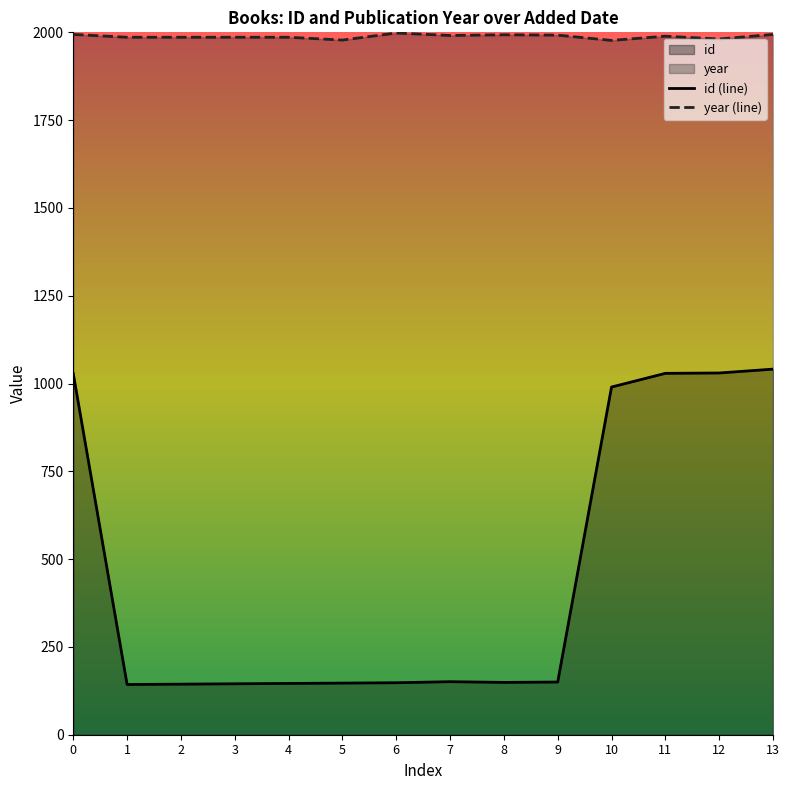

What is the highest value of the id (line) series?

1041